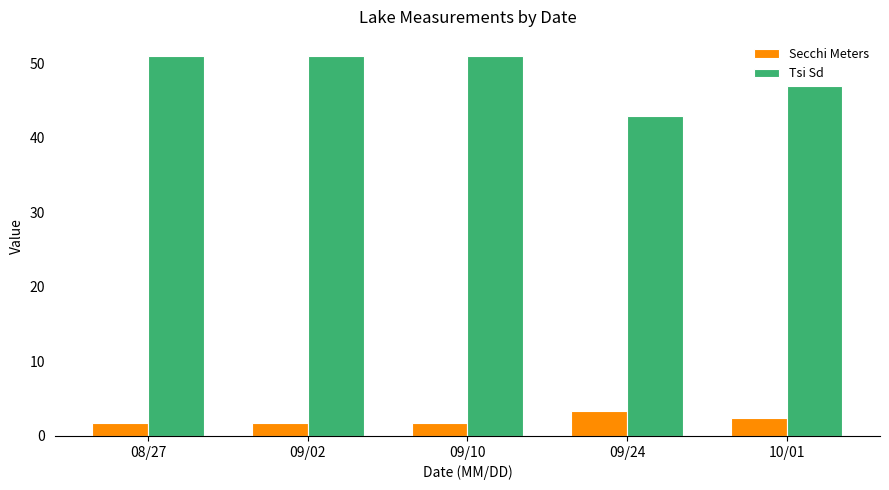

Reading left to right, what are all the values shown in this chart?

Secchi Meters: 1.8	1.8	1.8	3.3	2.4
Tsi Sd: 51.0	51.0	51.0	43.0	47.0